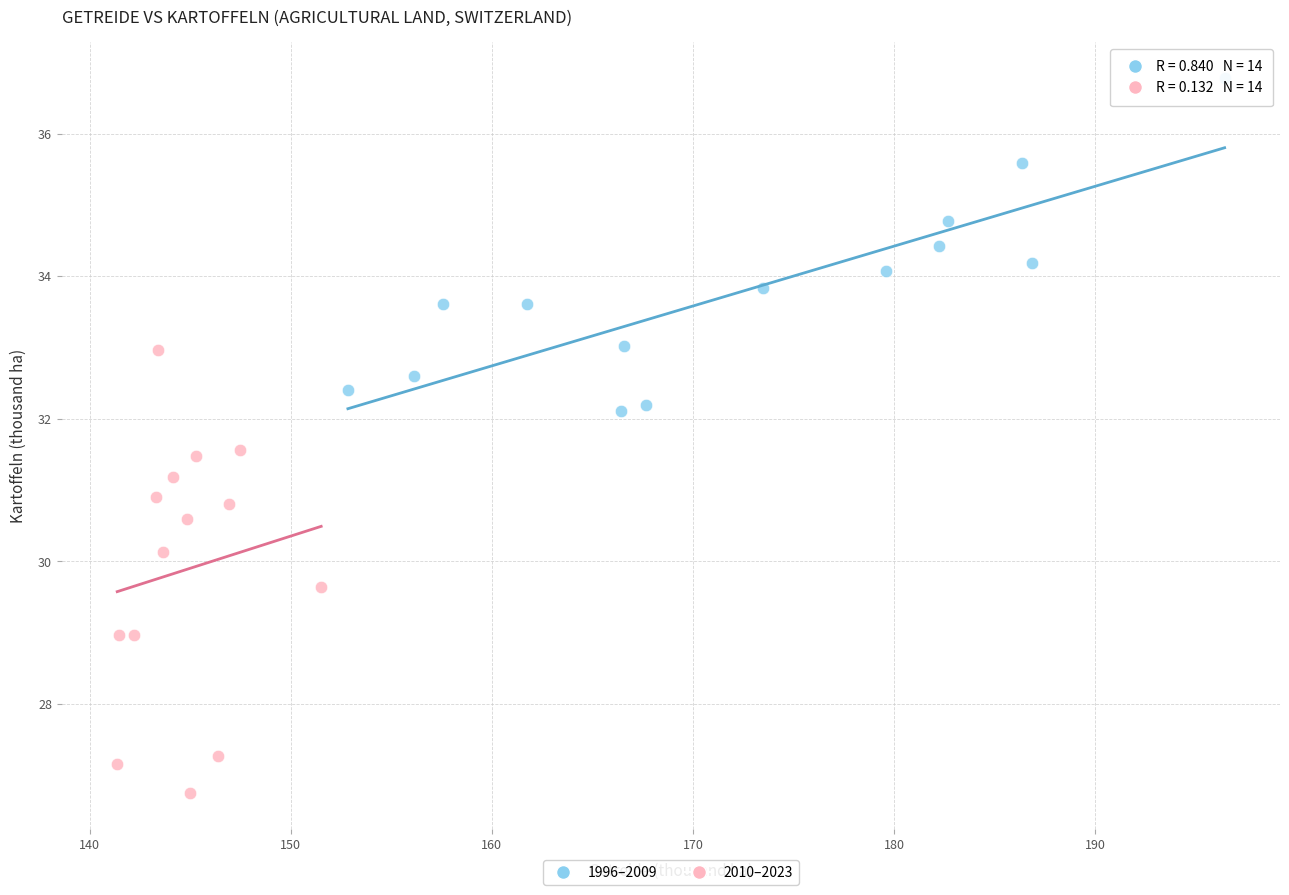

Which series reaches the maximum Y coordinate?

1996–2009